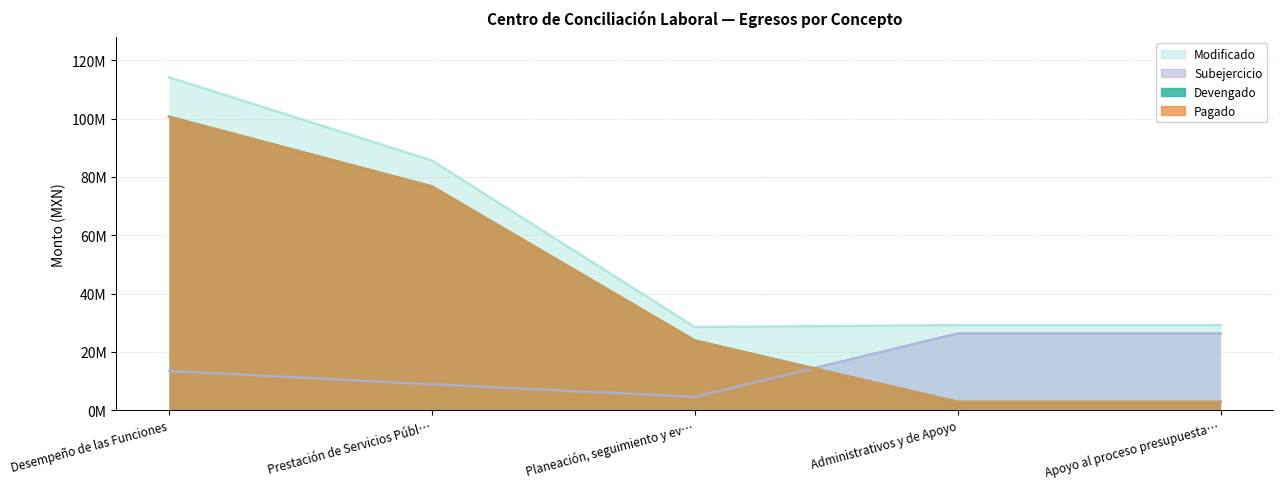

What is the maximum value shown in the chart?

114170028.3